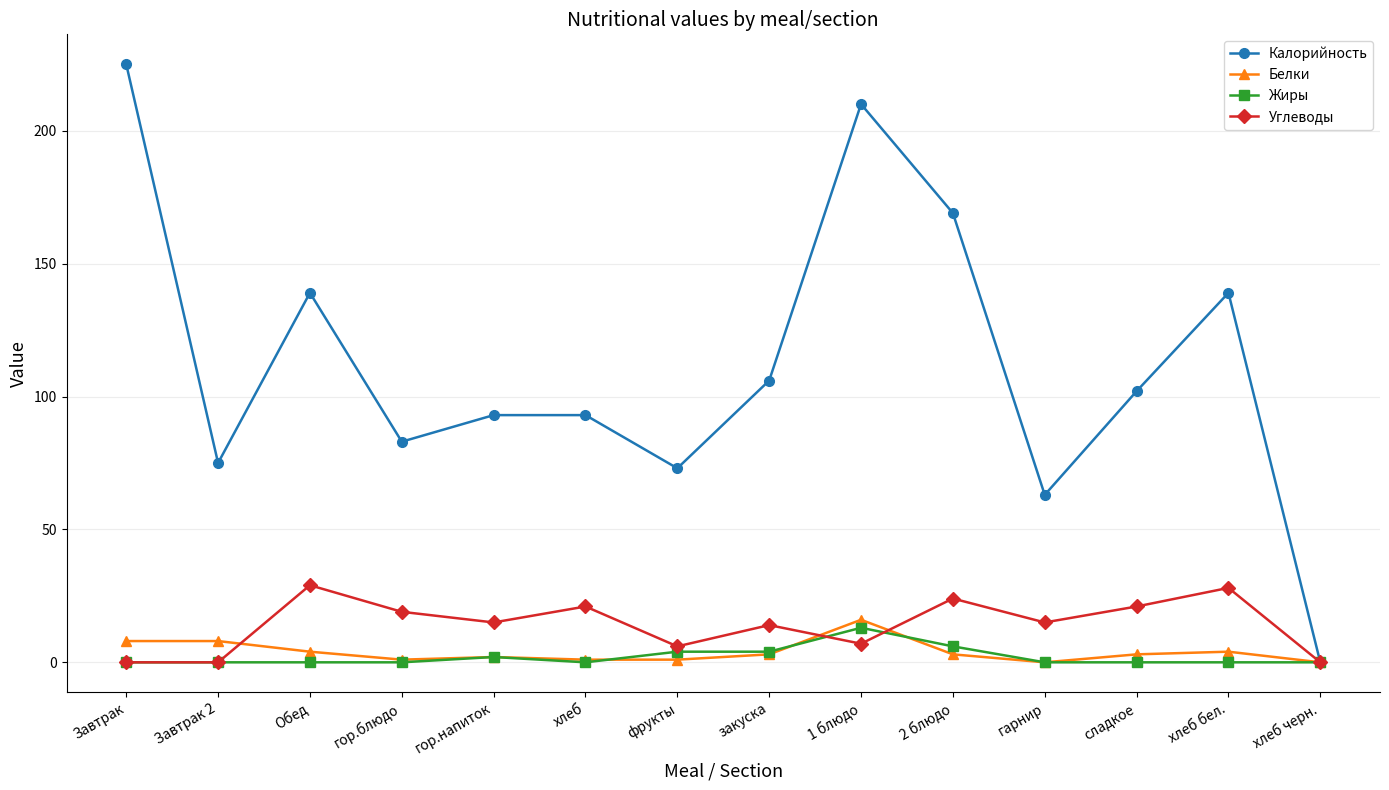

How many data points does each series have?

14